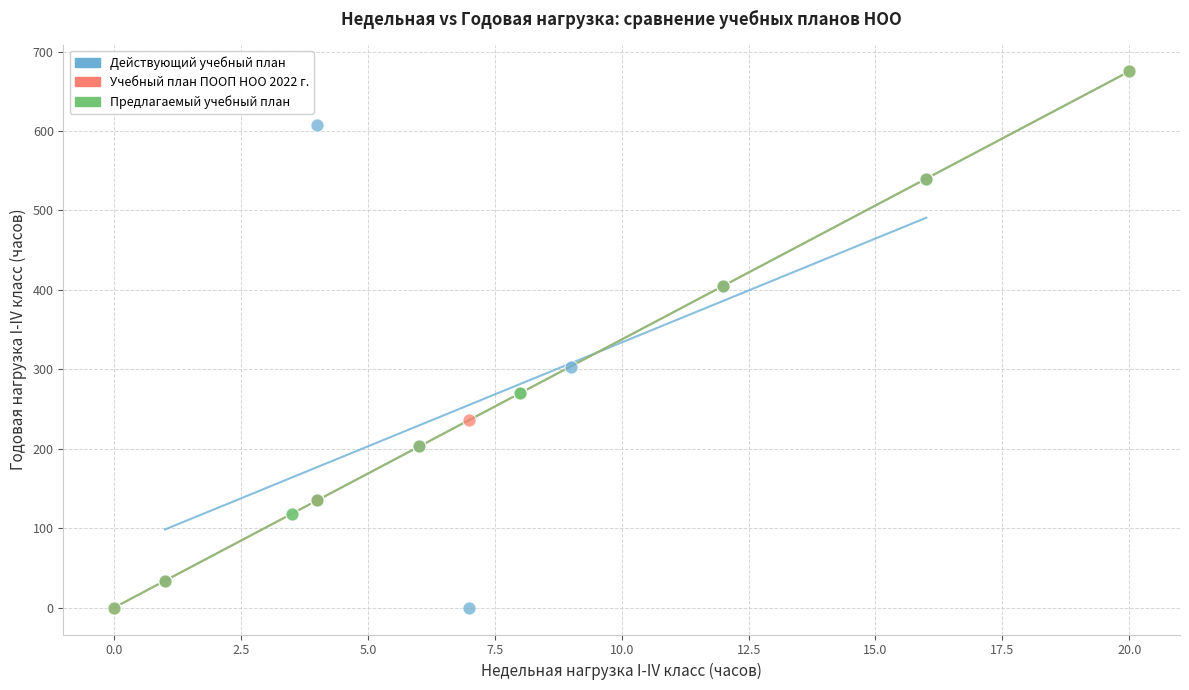

What are all the series names shown in the legend?

Действующий учебный план, Учебный план ПООП НОО 2022 г., Предлагаемый учебный план